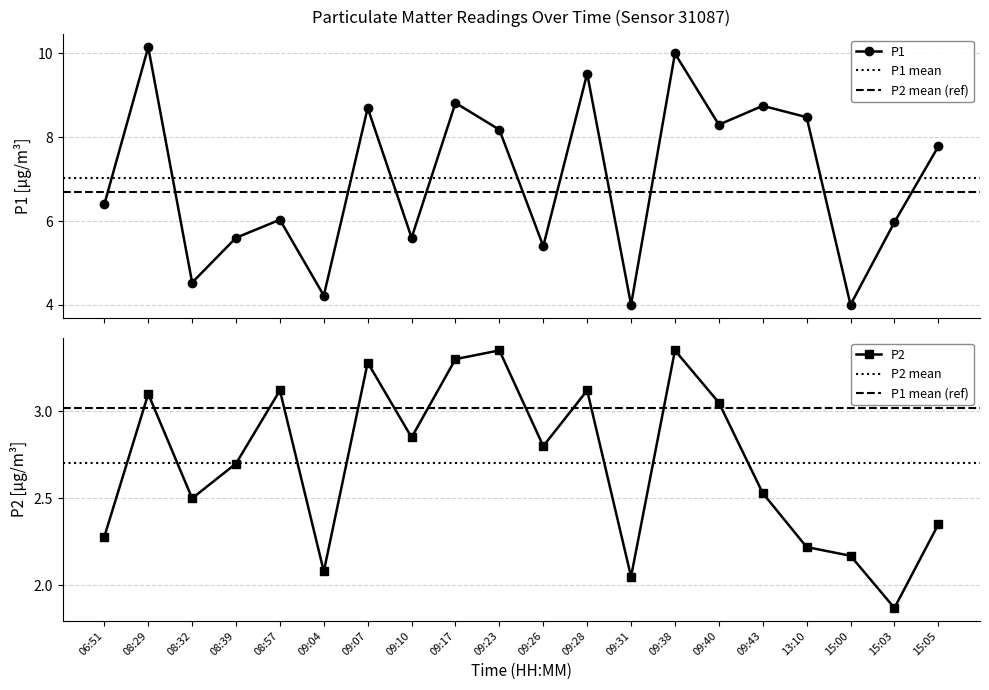

True or false: P2 has more than 0 interior local peaks.

True